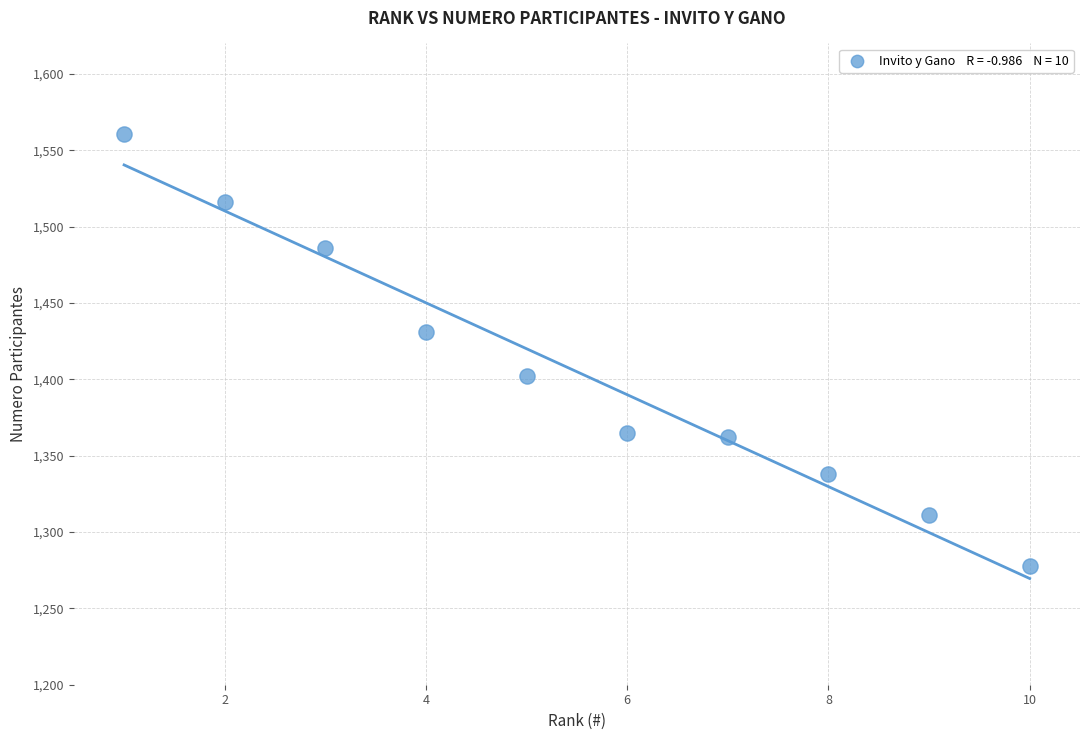

What Y value in the scatter plot is closest to 1419?

1431